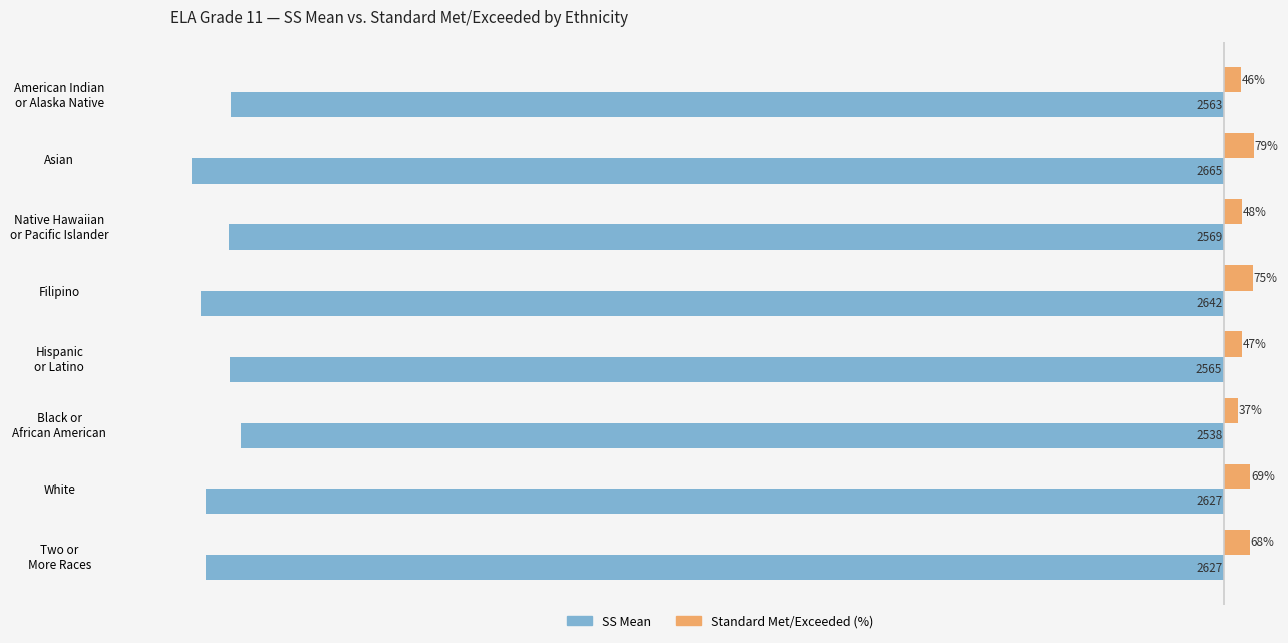

At which category does the chart reach its peak across all series?

Asian